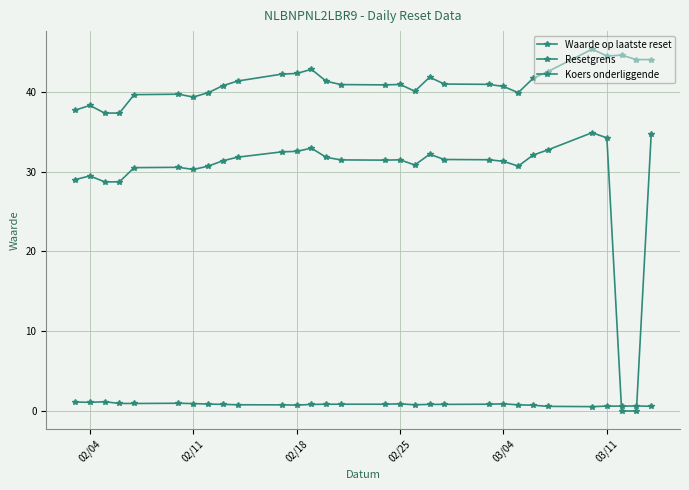

Rank the series at 02/11 from highest to lowest value.

Resetgrens, Waarde op laatste reset, Koers onderliggende